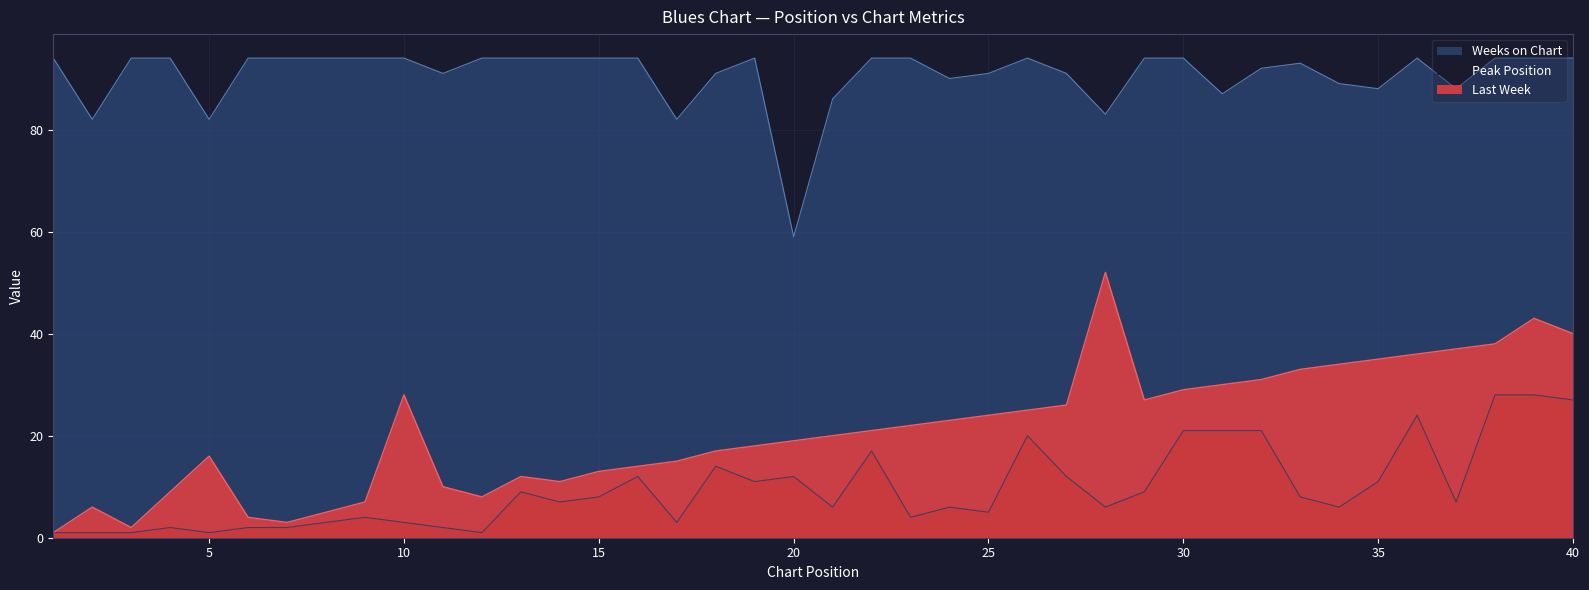

Is it true that Weeks on Chart equals 94 at 8?

True